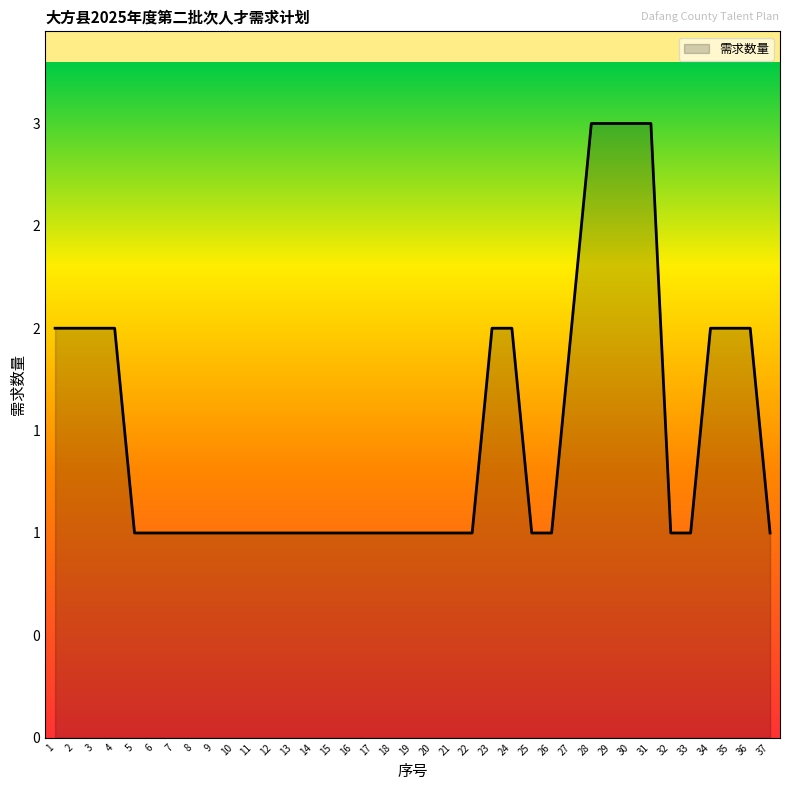

Which label corresponds to the smallest value in the chart?

5